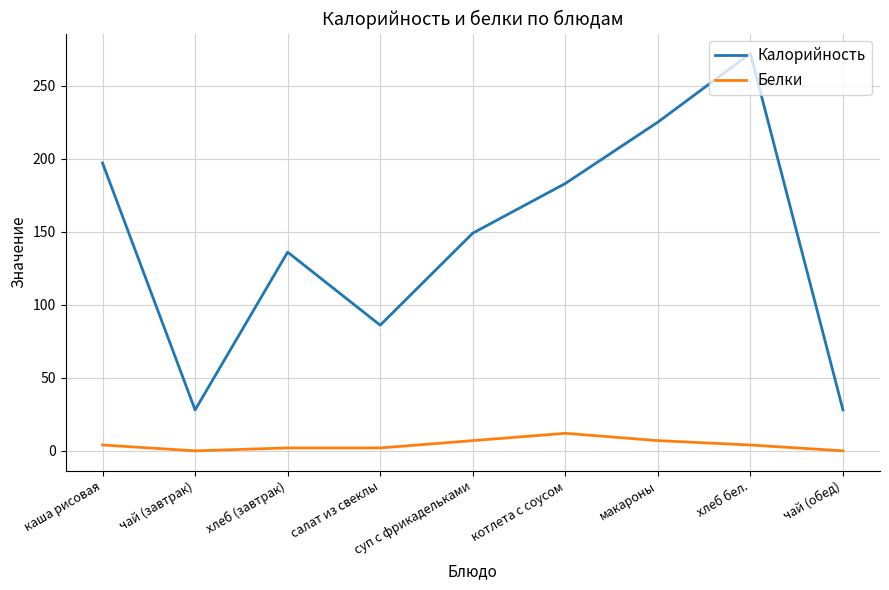

At which category does the chart reach its peak across all series?

хлеб бел.